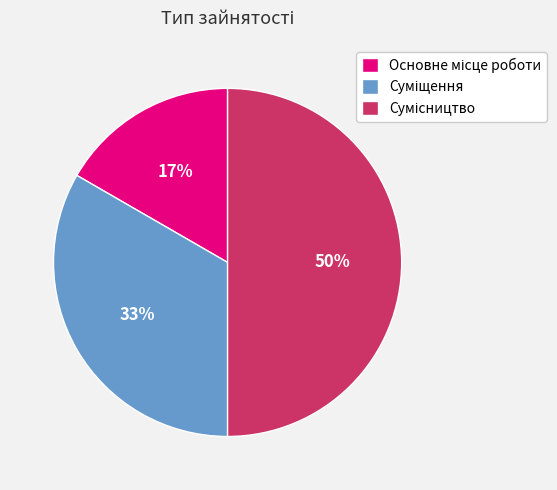

To the nearest percent, what is the average slice percentage?

33%